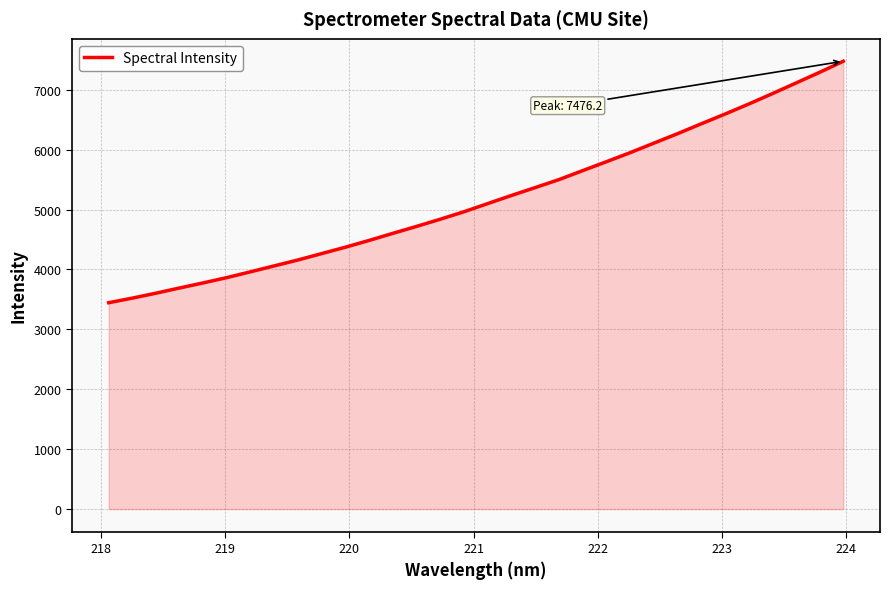

What is the greatest value displayed?

7476.2